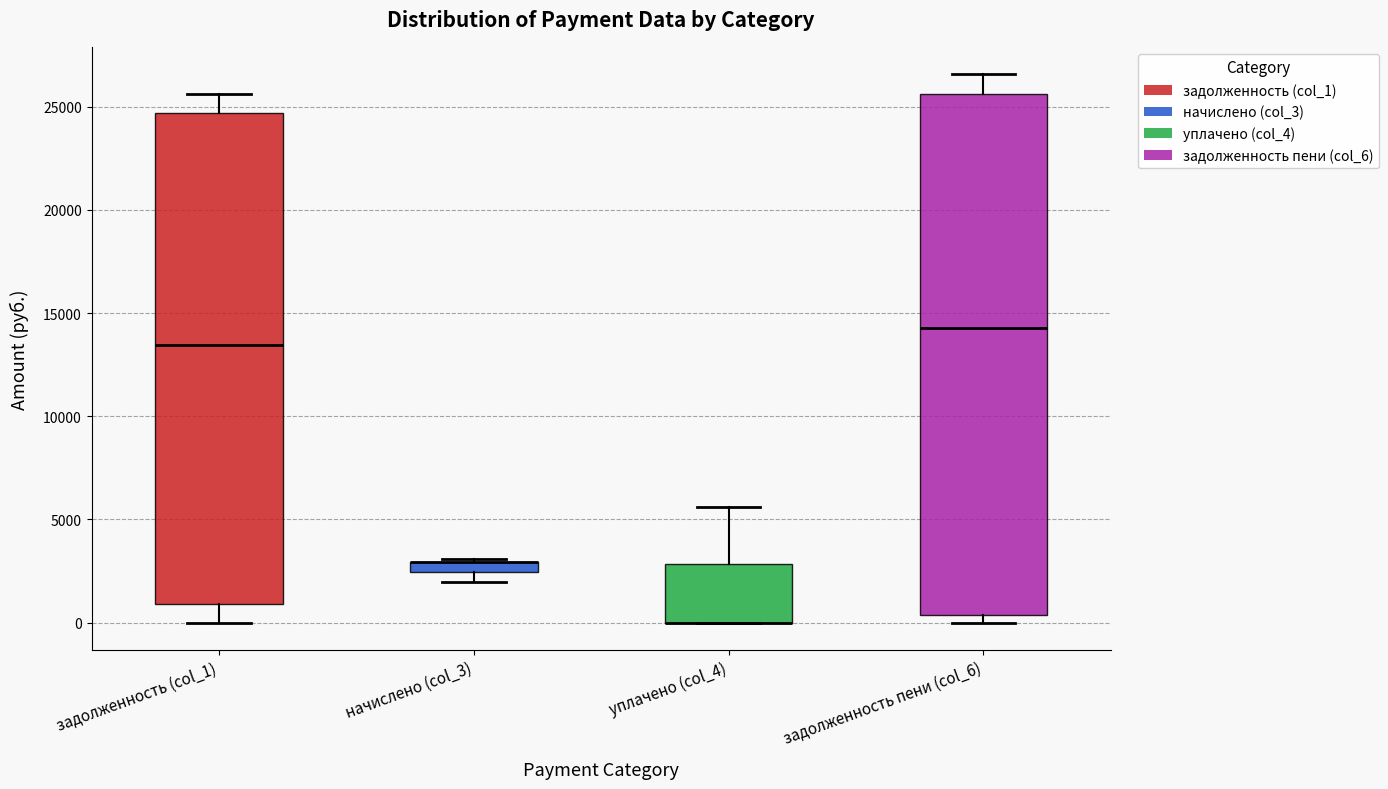

Comparing the boxes themselves (not the whiskers), which one is the tallest?

задолженность пени (col_6)